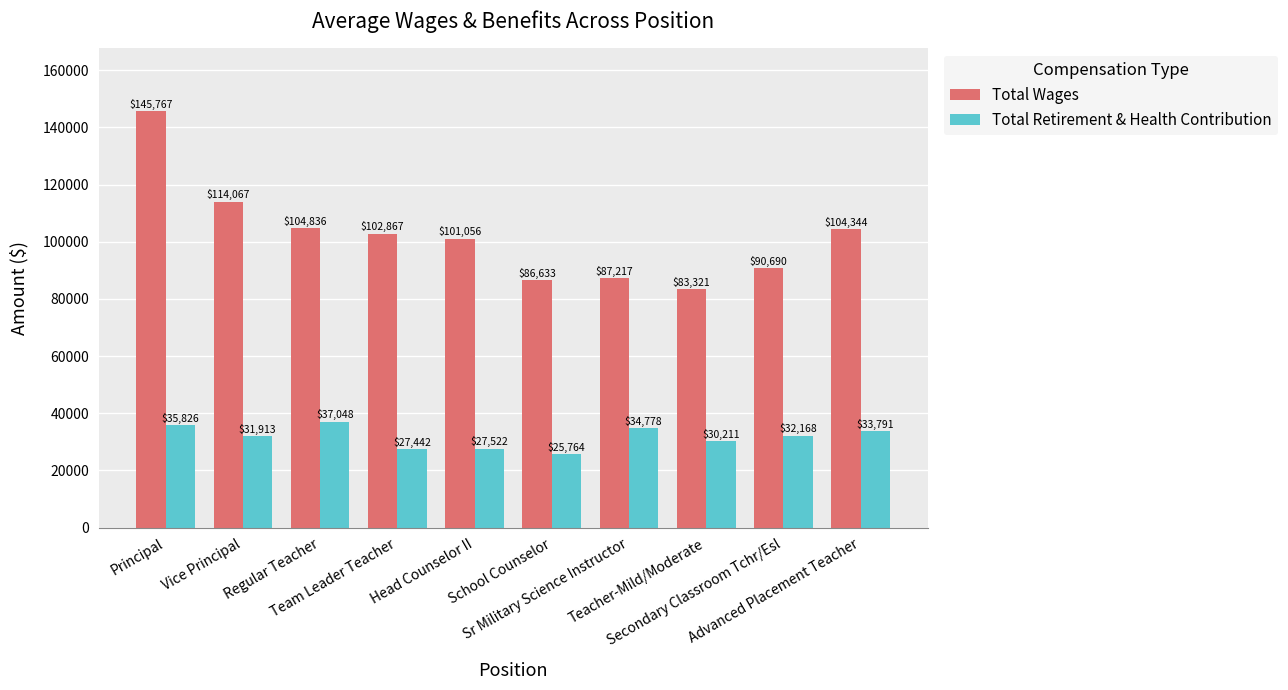

Is it true that Total Wages equals 135354 at Head Counselor II?

False